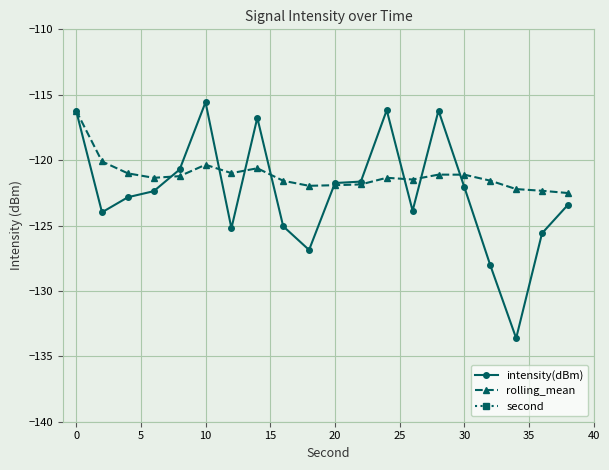

What is the maximum value for second?

38.0